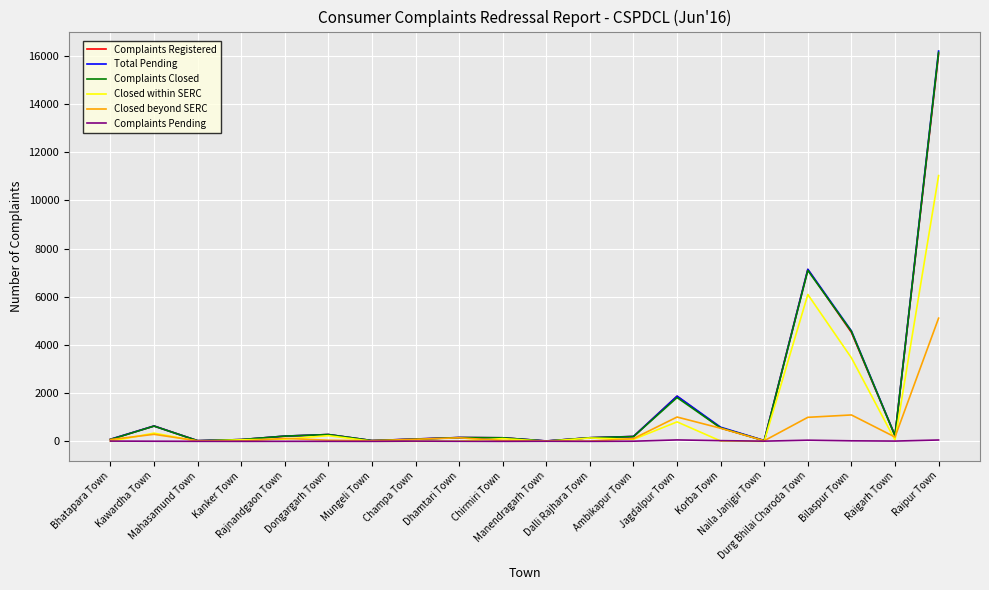

At which category does the chart reach its peak across all series?

Raipur Town